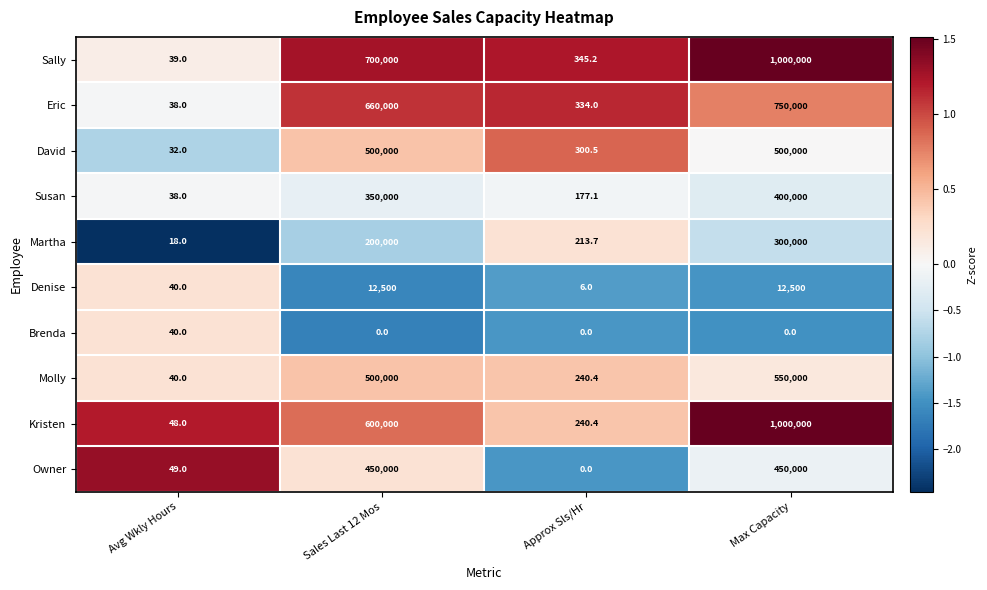

Which series has the largest total across all categories?

Sally